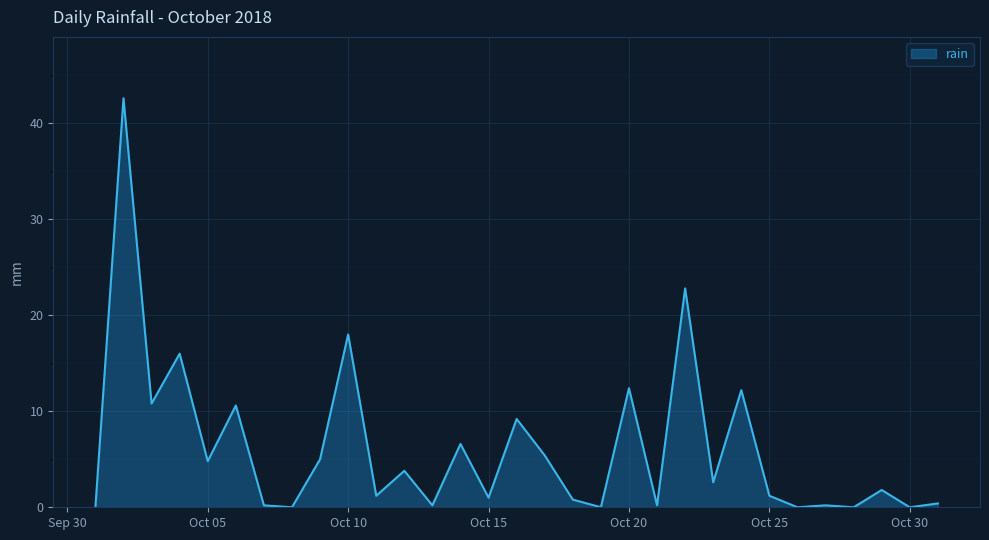

What is the difference between the maximum and minimum values?

42.6